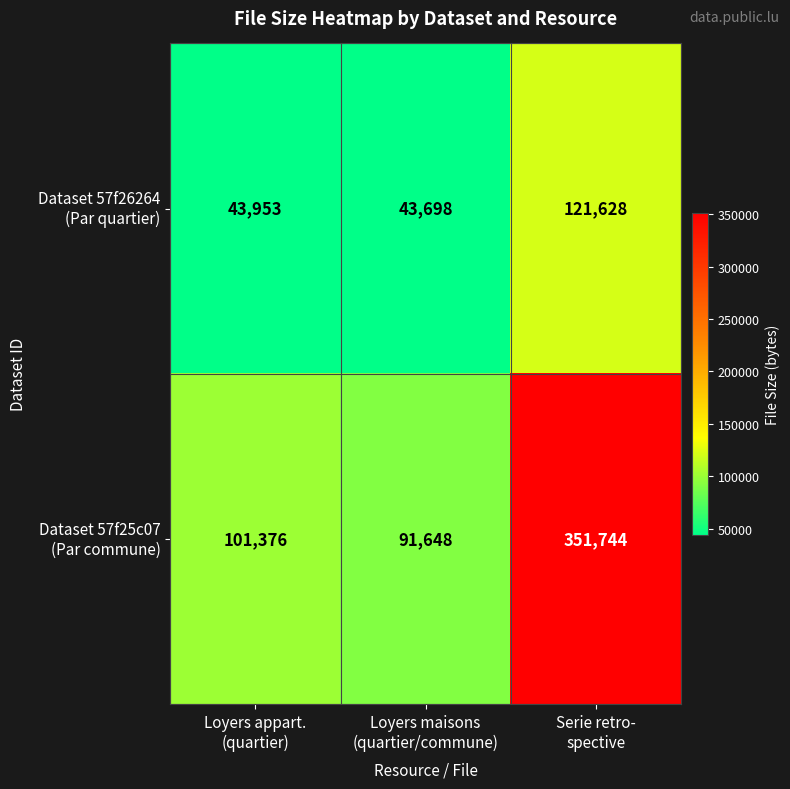

At how many categories does at least one series exceed 68157?

3